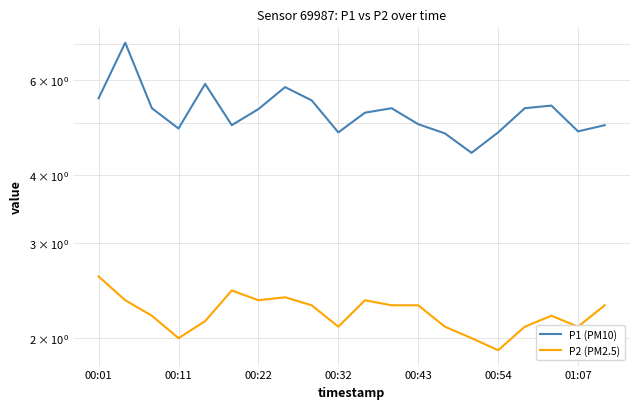

True or false: P2 (PM2.5) has more than 0 points higher than both neighbors.

True